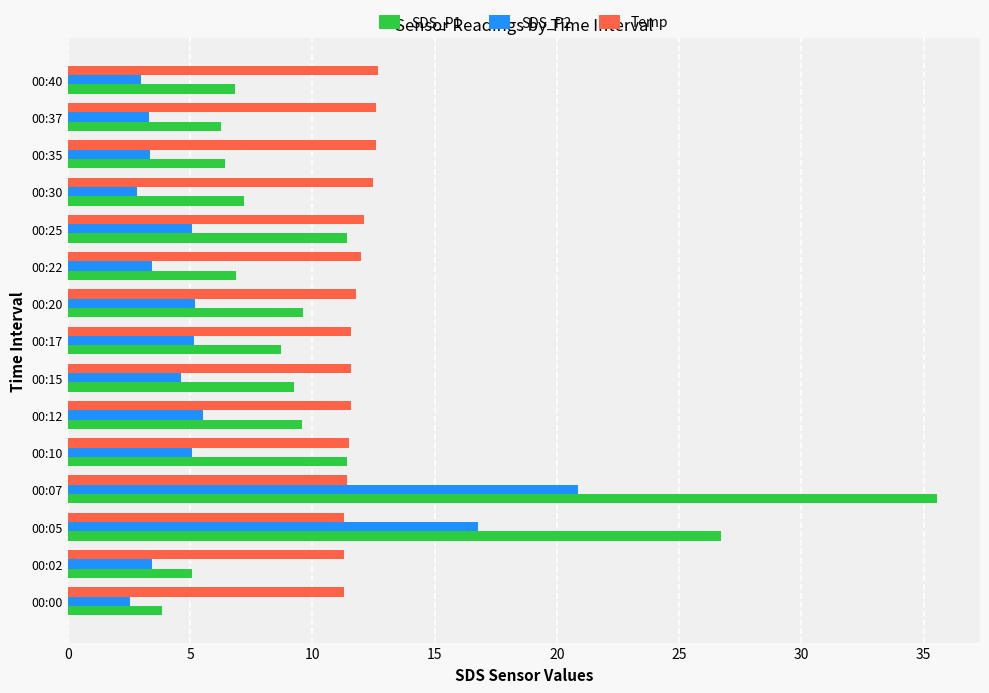

What is the spread (max minus min) of values at 00:40?

9.7